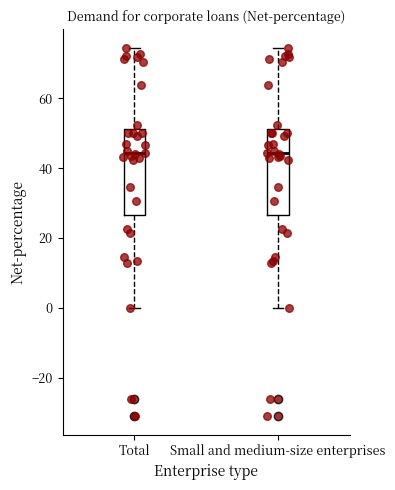

Where is the lower edge of the box for Total on the y-axis? The values are not printed on the chart, so give them approximately, as read against the axis.

26